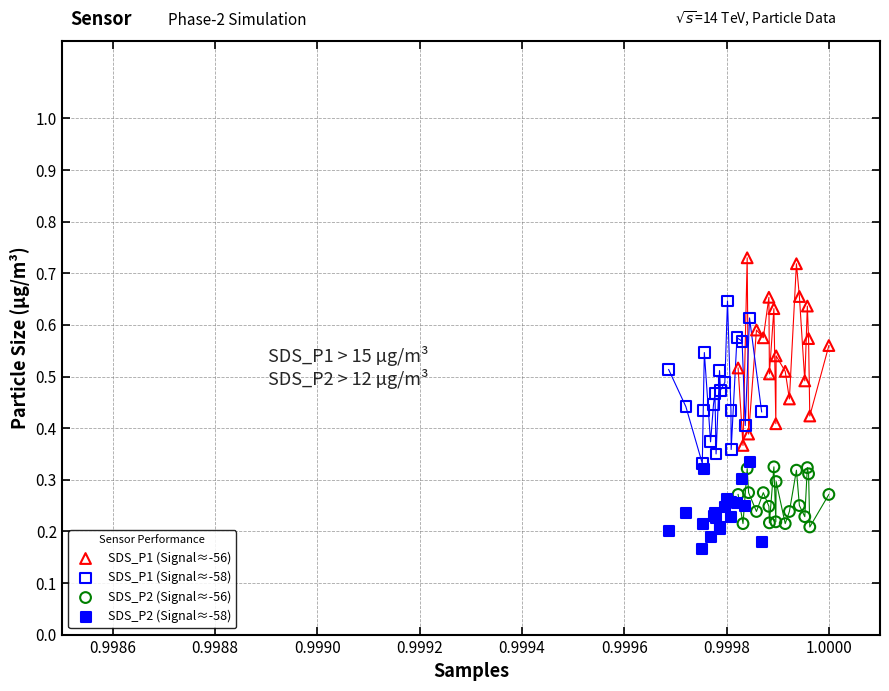

Which series has the largest Y range (max minus min)?

SDS_P1 (Signal≈-56)